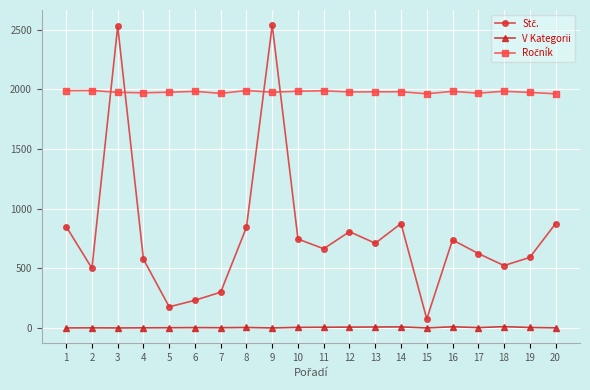

What is the sum of all V Kategorii values?

97